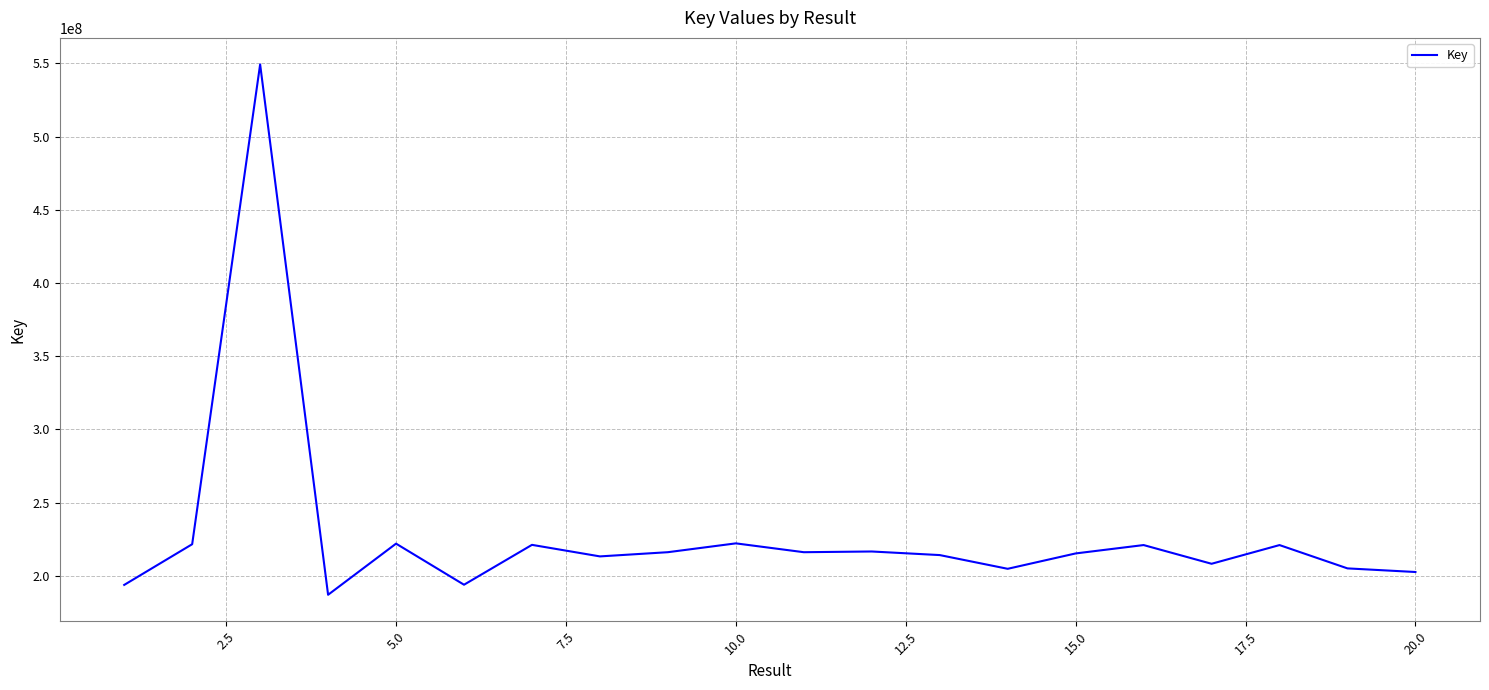

What is the minimum value shown in the chart?

187110057